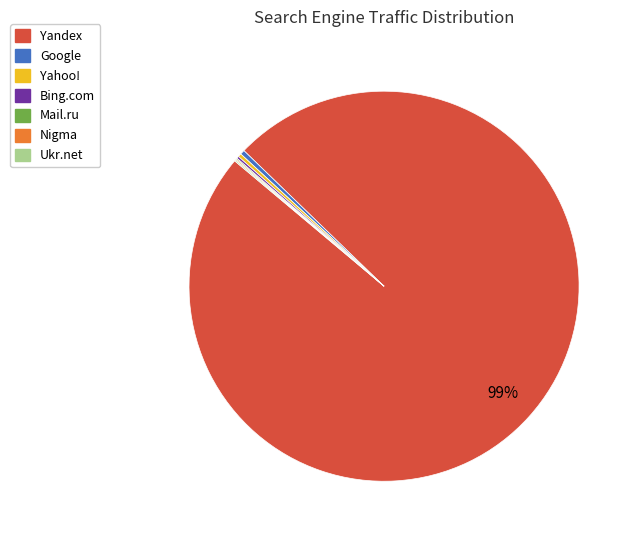

Which slice is the largest?

Yandex